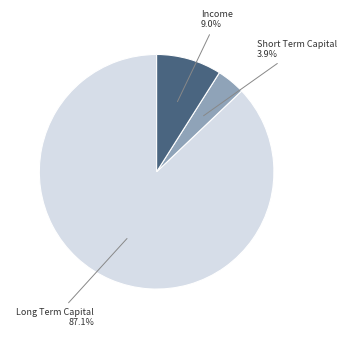

To the nearest percent, what is the average slice percentage?

33%